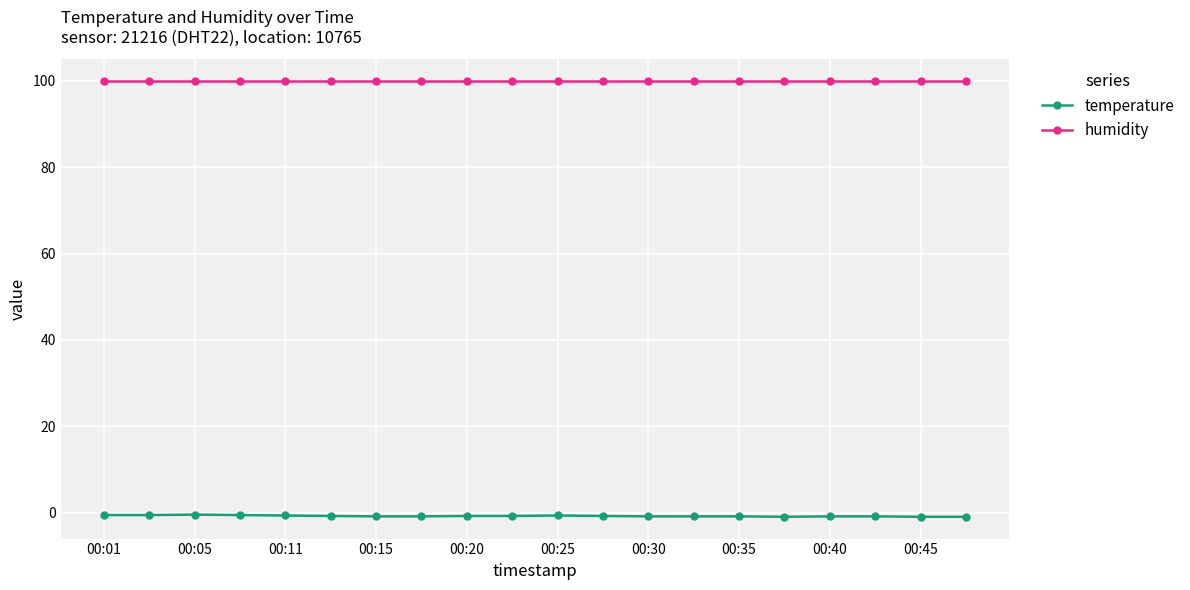

List the series in order of their overall mean, lowest first.

temperature, humidity